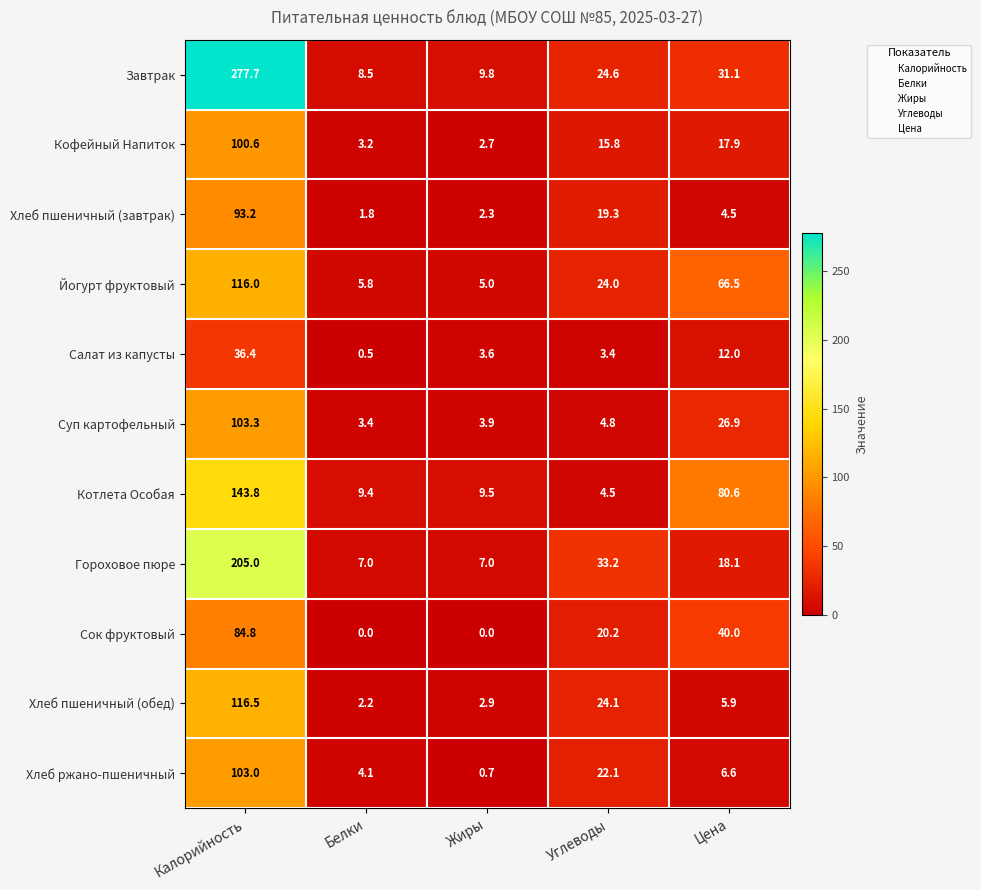

How many values in the Завтрак series are below 24?

2